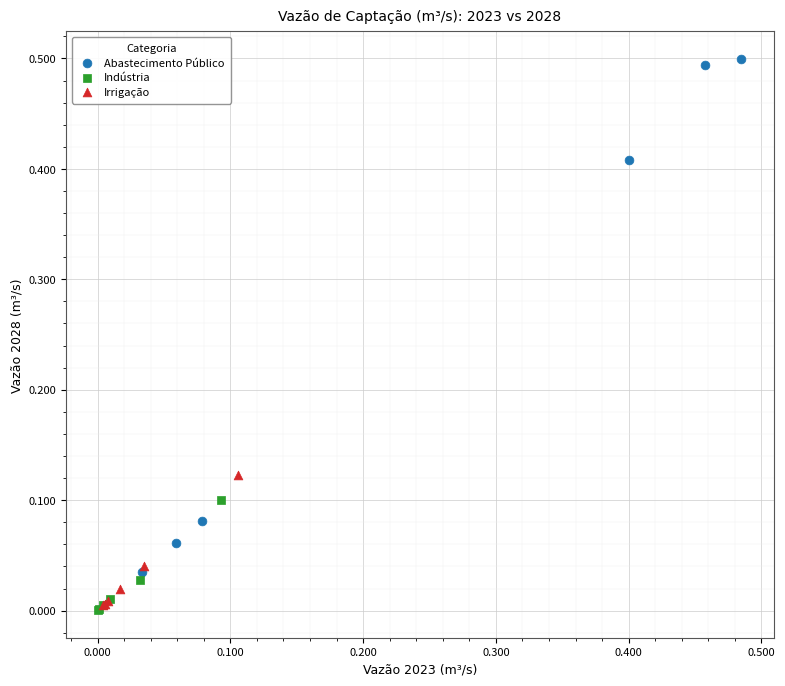

Which series contains the highest Y value?

Abastecimento Público